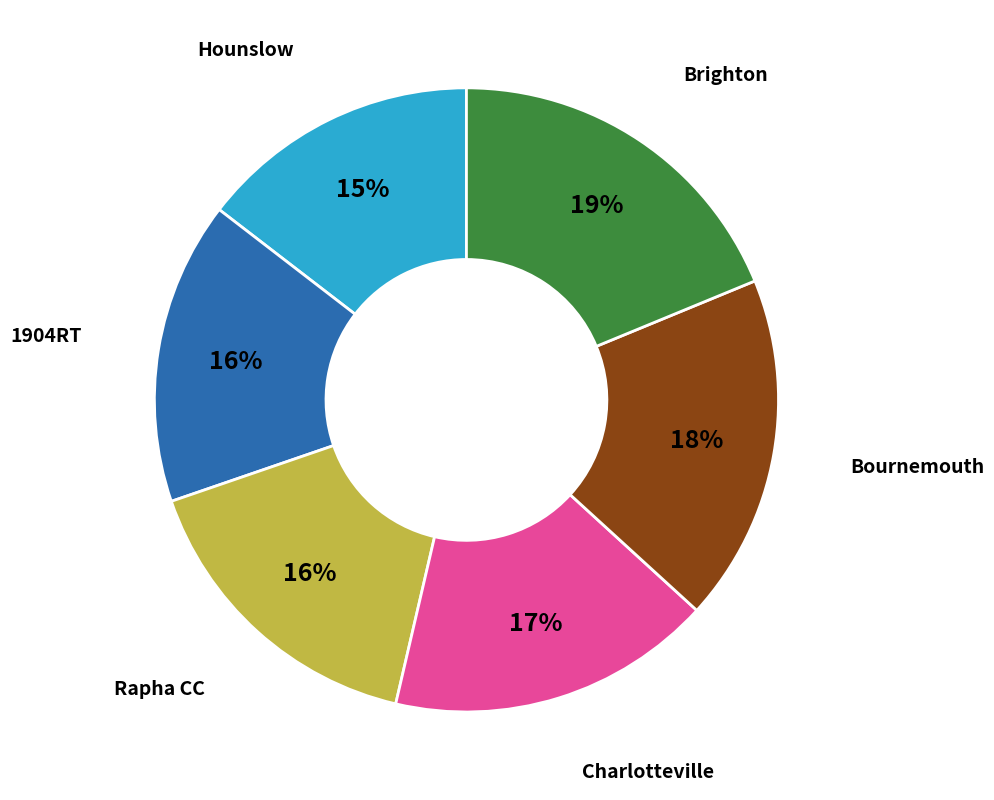

To the nearest percent, what is the difference between the largest and smallest slice percentages?

4%